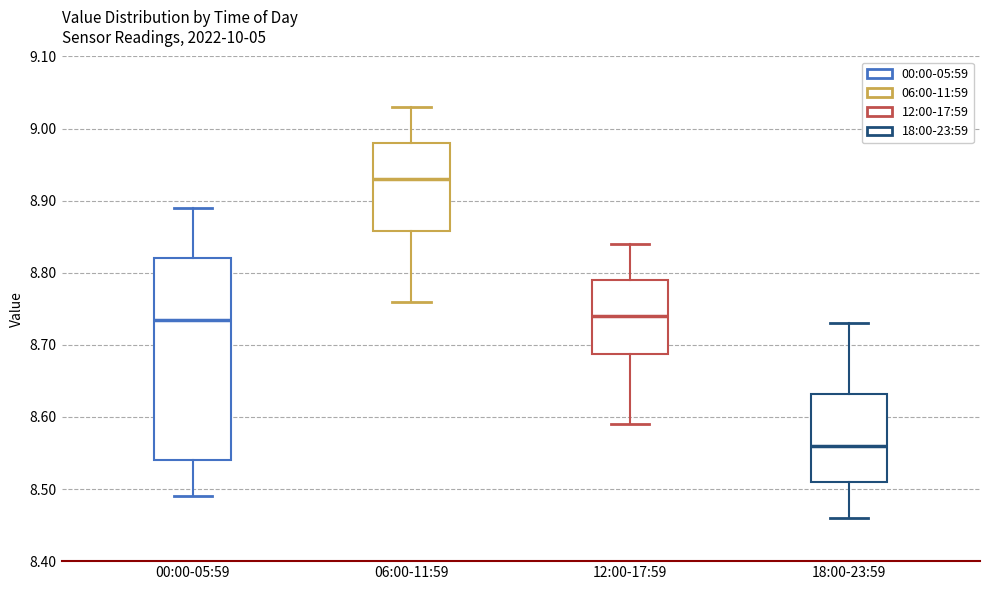

Comparing the boxes themselves (not the whiskers), which one is the tallest?

00:00-05:59